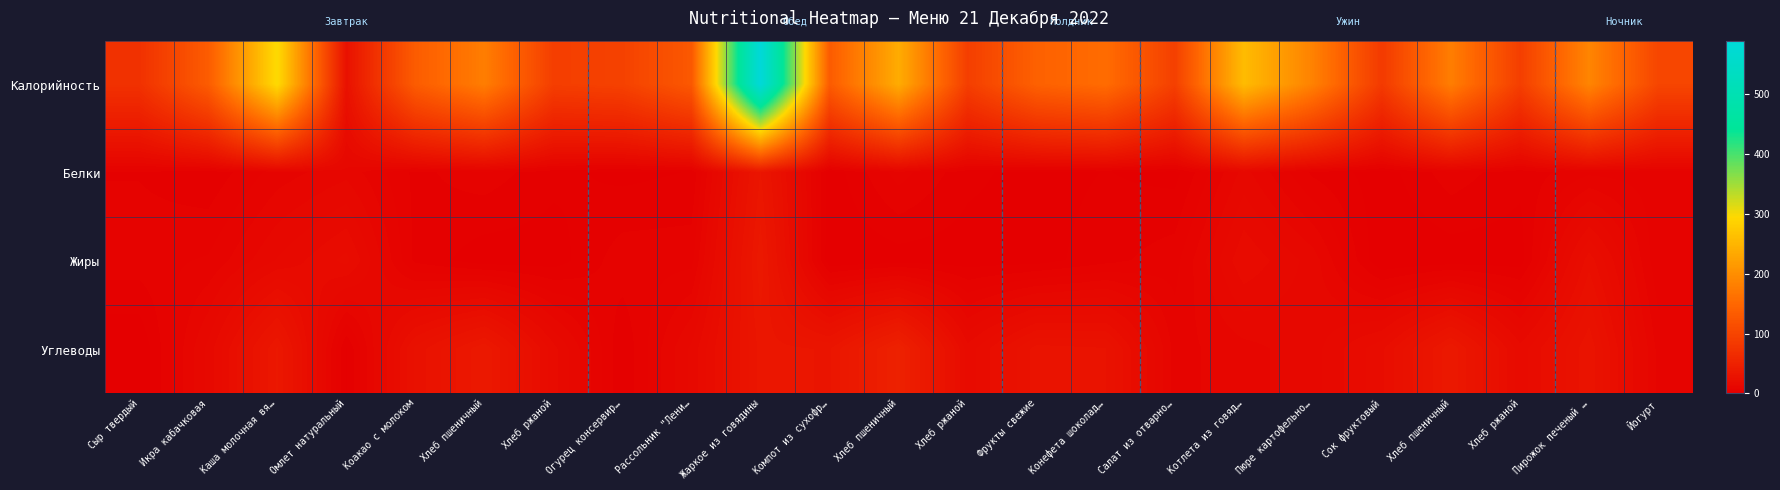

Reading right to left, extract all data points from this chart.

Калорийность: Йогурт=102.0	Пирожок печеный …=188.0	Хлеб ржаной=91.0	Хлеб пшеничный=178.5	Сок фруктовый=84.8	Пюре картофельно…=183.0	Котлета из говяд…=258.0	Салат из отварно…=92.8	Конефета шоколад…=156.0	Фрукты свежие=141.0	Хлеб ржаной=91.0	Хлеб пшеничный=238.0	Компот из сухофр…=132.8	Жаркое из говядины=590.0	Рассольник "Лени…=128.7	Огурец консервир…=95.7	Хлеб ржаной=91.0	Хлеб пшеничный=178.5	Коакао с молоком=133.8	Омлет натуральный=25.9	Каша молочная вя…=298.0	Икра кабачковая=133.8	Сыр твердый=72.0
Белки: Йогурт=5.8	Пирожок печеный …=6.3	Хлеб ржаной=3.0	Хлеб пшеничный=6.0	Сок фруктовый=1.0	Пюре картофельно…=4.1	Котлета из говяд…=12.4	Салат из отварно…=1.4	Конефета шоколад…=2.4	Фрукты свежие=1.2	Хлеб ржаной=3.0	Хлеб пшеничный=8.0	Компот из сухофр…=0.7	Жаркое из говядины=32.4	Рассольник "Лени…=2.4	Огурец консервир…=1.6	Хлеб ржаной=3.0	Хлеб пшеничный=6.0	Коакао с молоком=4.0	Омлет натуральный=10.8	Каша молочная вя…=8.0	Икра кабачковая=2.7	Сыр твердый=4.5
Жиры: Йогурт=5.0	Пирожок печеный …=22.1	Хлеб ржаной=1.0	Хлеб пшеничный=0.8	Сок фруктовый=0.0	Пюре картофельно…=12.8	Котлета из говяд…=18.1	Салат из отварно…=6.0	Конефета шоколад…=3.8	Фрукты свежие=1.2	Хлеб ржаной=1.0	Хлеб пшеничный=1.0	Компот из сухофр…=0.1	Жаркое из говядины=36.2	Рассольник "Лени…=6.1	Огурец консервир…=6.0	Хлеб ржаной=1.0	Хлеб пшеничный=0.8	Коакао с молоком=4.0	Омлет натуральный=19.2	Каша молочная вя…=14.0	Икра кабачковая=7.2	Сыр твердый=5.9
Углеводы: Йогурт=8.4	Пирожок печеный …=29.5	Хлеб ржаной=17.0	Хлеб пшеничный=36.7	Сок фруктовый=20.2	Пюре картофельно…=12.8	Котлета из говяд…=10.7	Салат из отварно…=8.3	Конефета шоколад…=27.8	Фрукты свежие=28.8	Хлеб ржаной=17.0	Хлеб пшеничный=49.0	Компот из сухофр…=32.0	Жаркое из говядины=33.2	Рассольник "Лени…=14.4	Огурец консервир…=2.6	Хлеб ржаной=17.0	Хлеб пшеничный=36.7	Коакао с молоком=26.0	Омлет натуральный=2.0	Каша молочная вя…=35.0	Икра кабачковая=14.5	Сыр твердый=0.0